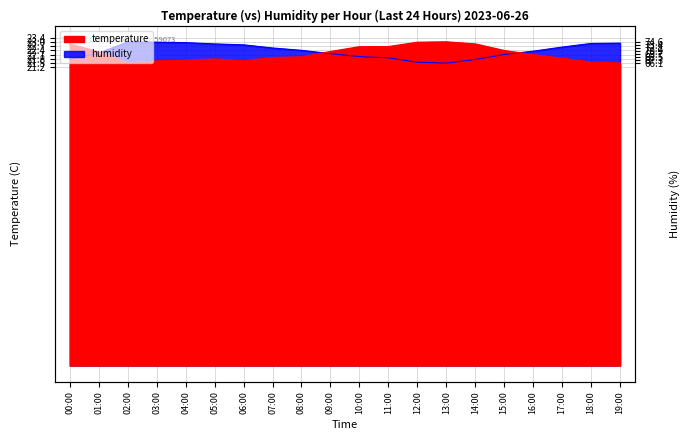

What is the difference between the humidity values at 08:00 and 19:00?

0.5